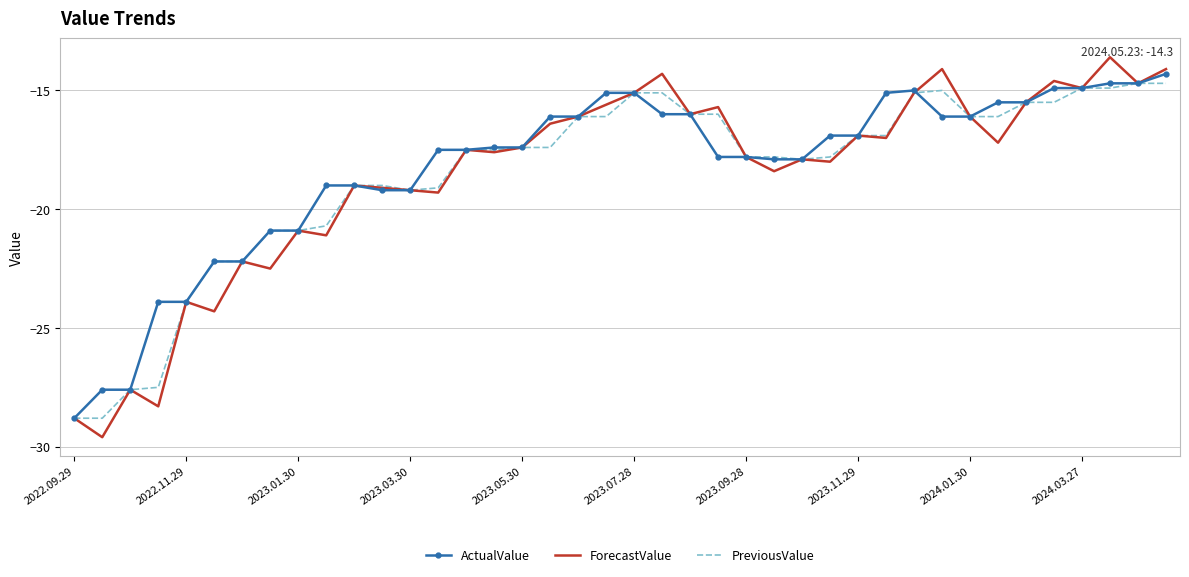

Which series has the largest range (max minus min)?

ForecastValue